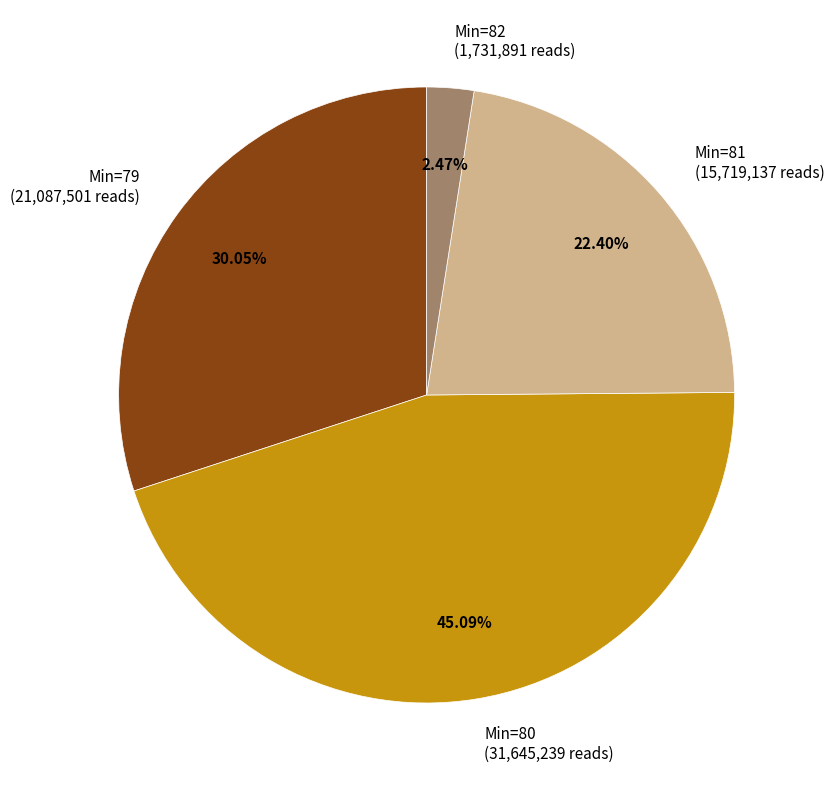

Count the number of slices in the pie.

4